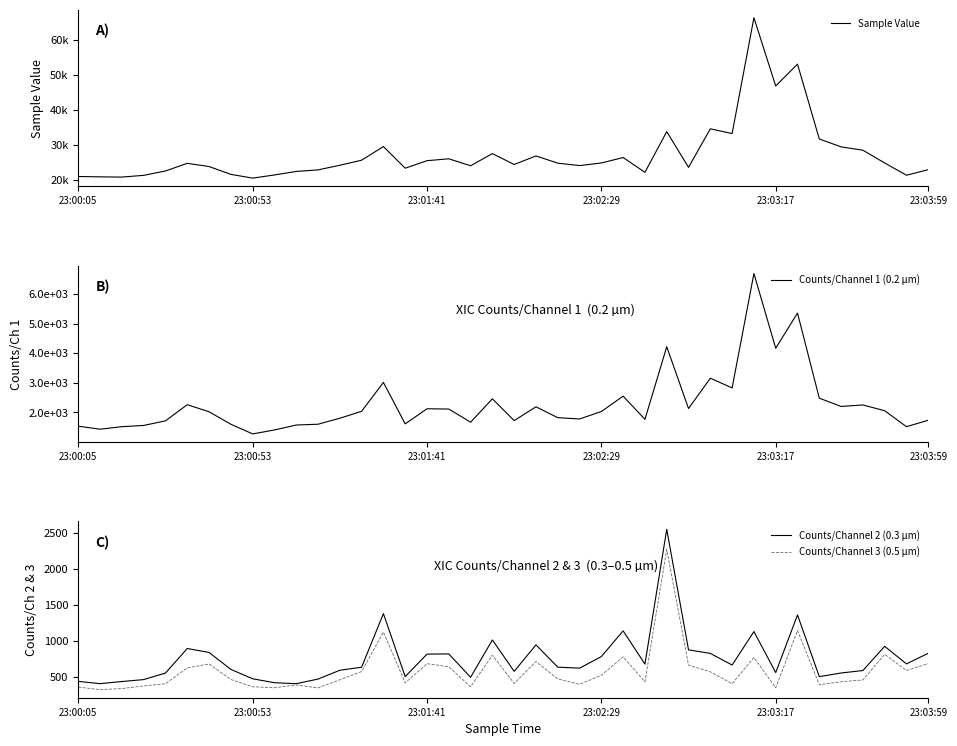

What is the highest value of the Counts/Channel 3 (0.5 µm) series?

2266